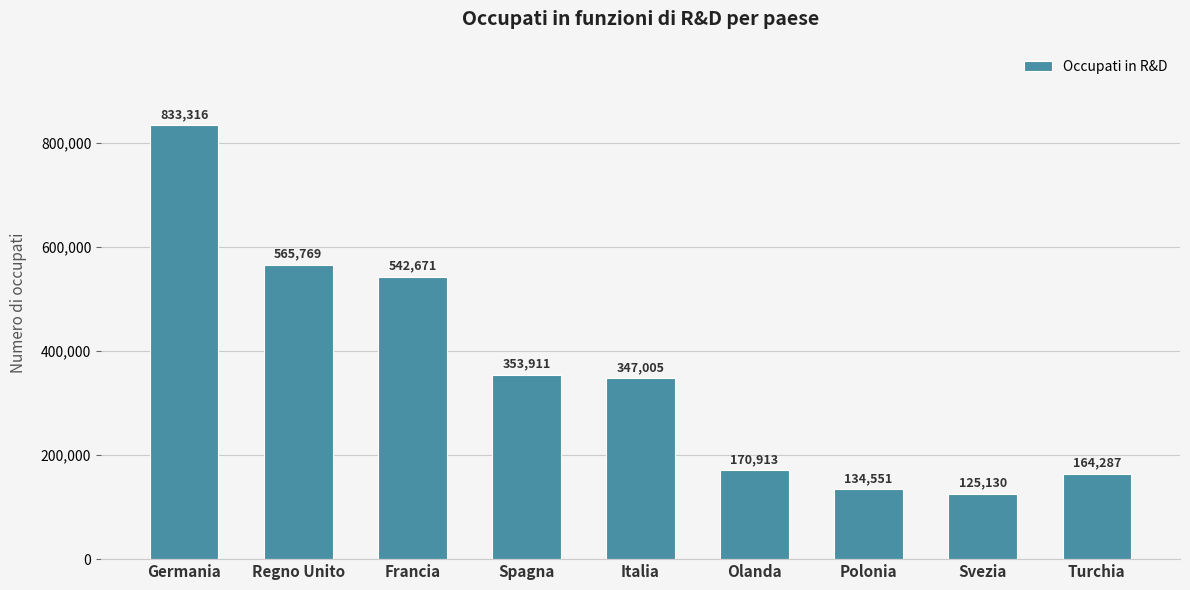

How many data points are less than 347005?

4